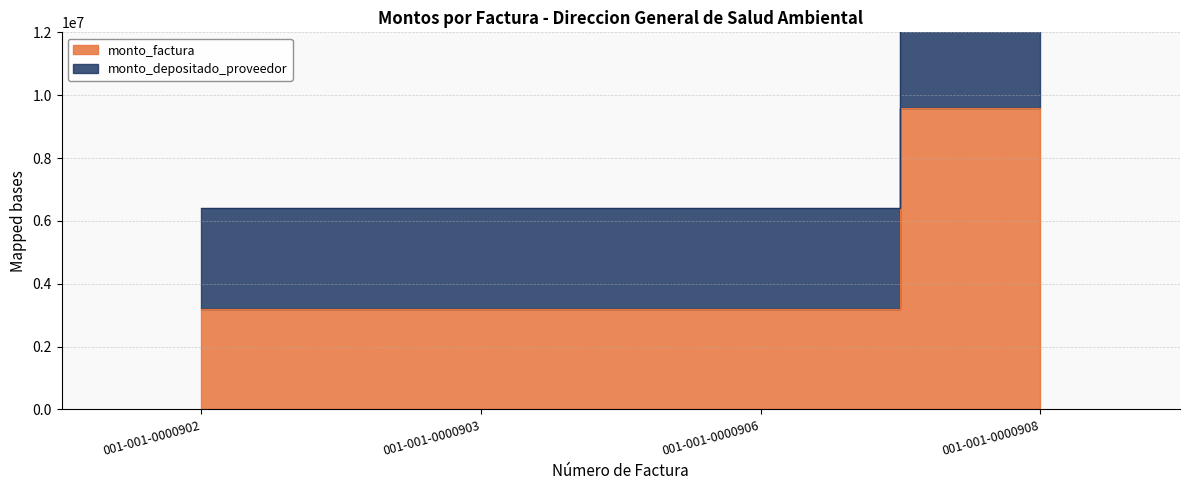

Reading left to right, list all the values displayed in this chart.

monto_factura: 001-001-0000902=3200000	001-001-0000903=3200000	001-001-0000906=3200000	001-001-0000908=9600000
monto_depositado_proveedor: 001-001-0000902=6400000	001-001-0000903=6400000	001-001-0000906=6400000	001-001-0000908=19200000